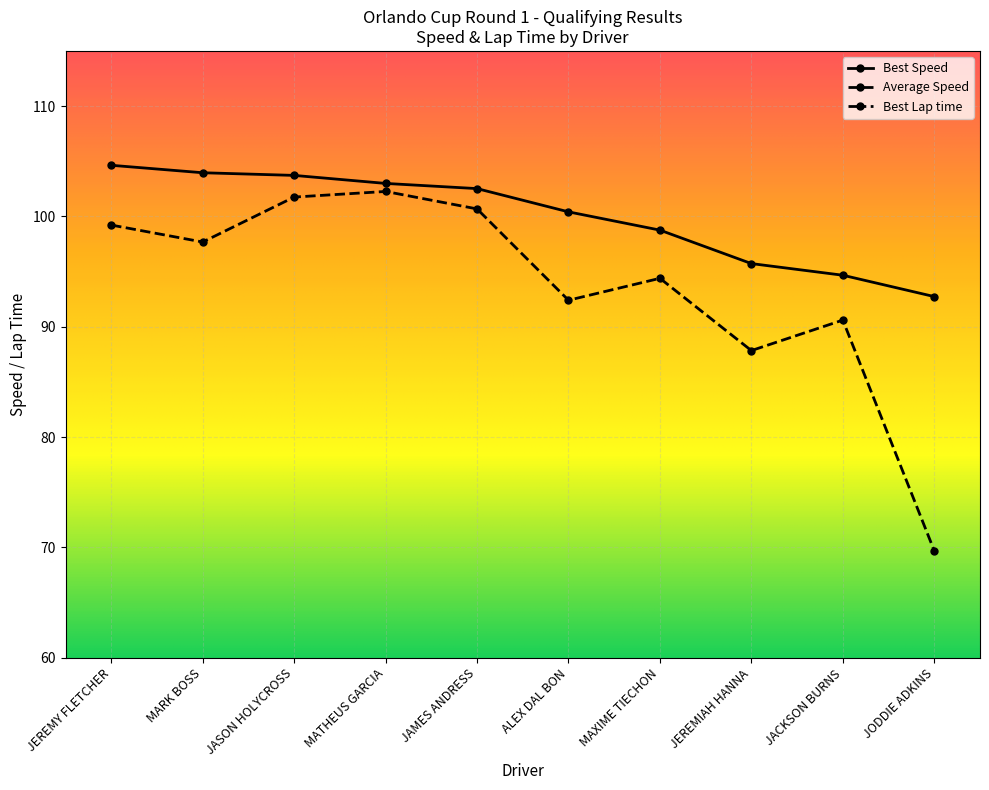

What is the difference between the maximum and second lowest values in the Average Speed series?

14.4